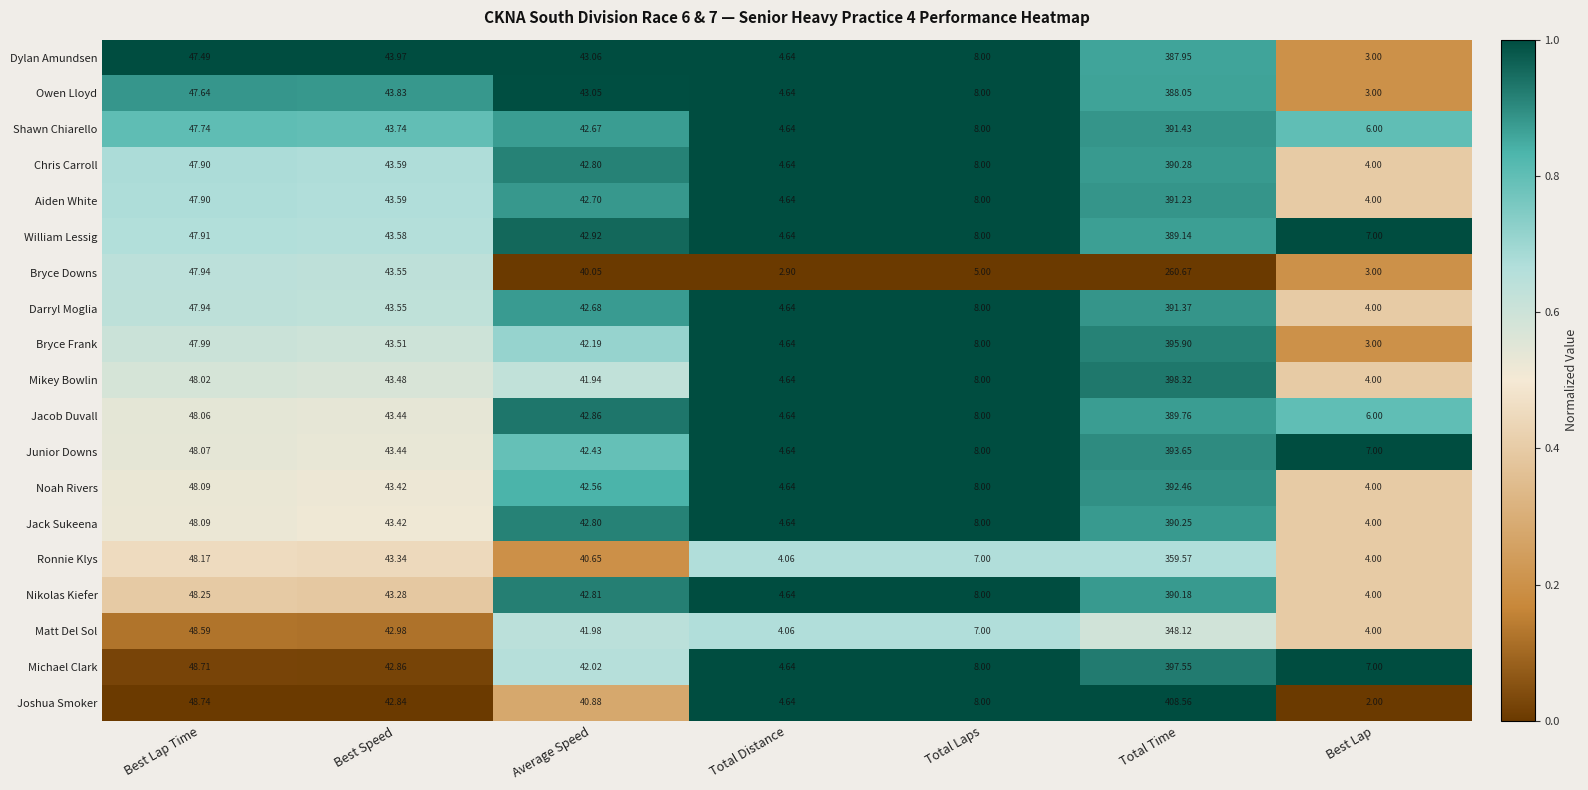

Rank the categories by Jacob Duvall value from lowest to highest.

Total Distance, Best Lap, Total Laps, Average Speed, Best Speed, Best Lap Time, Total Time